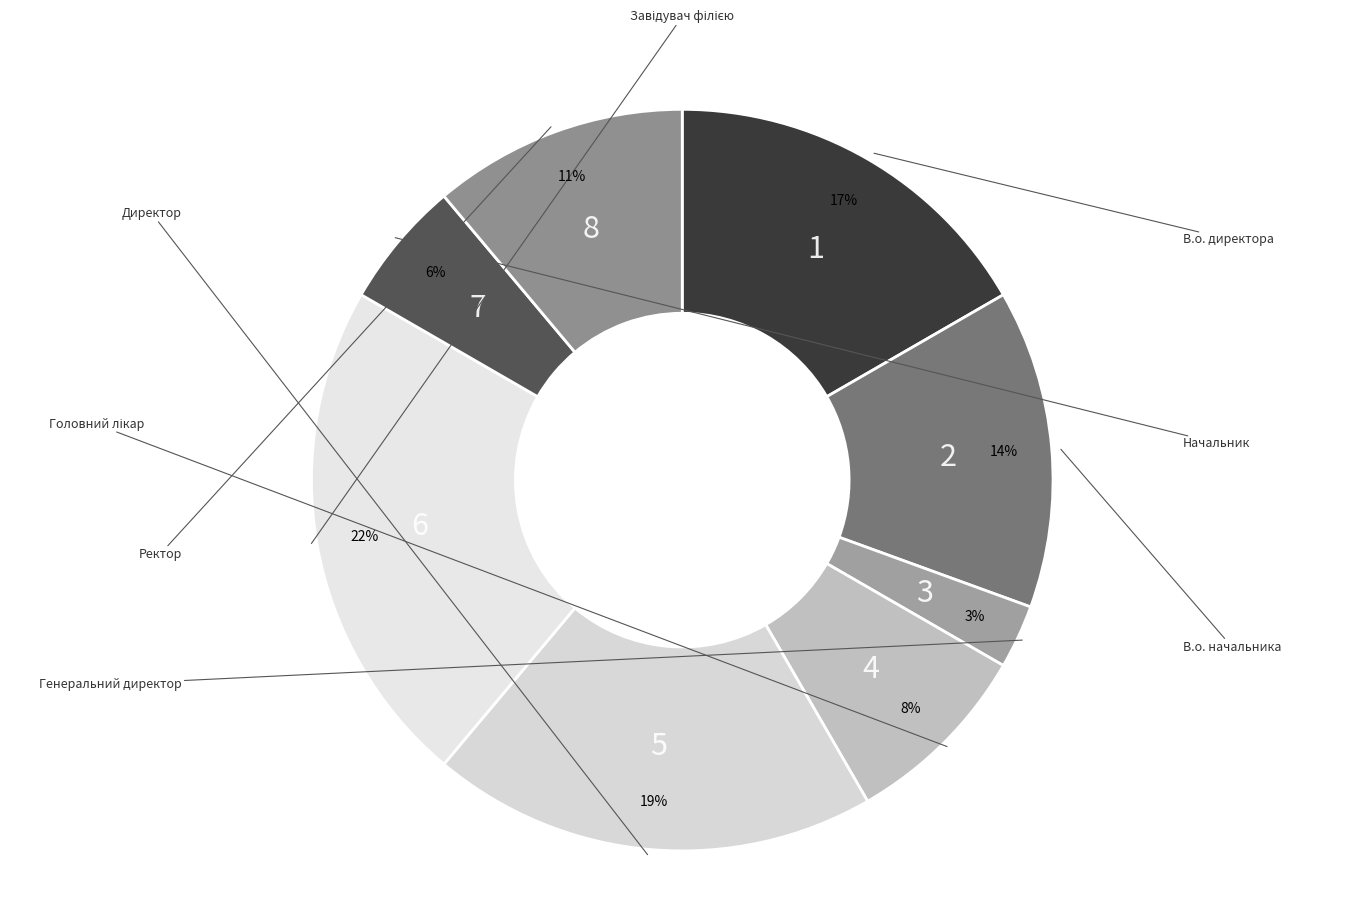

Does any single category account for the majority?

No